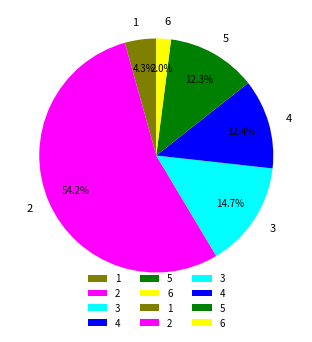

What is the ratio of the value at 3 to the value at 4?

1.2